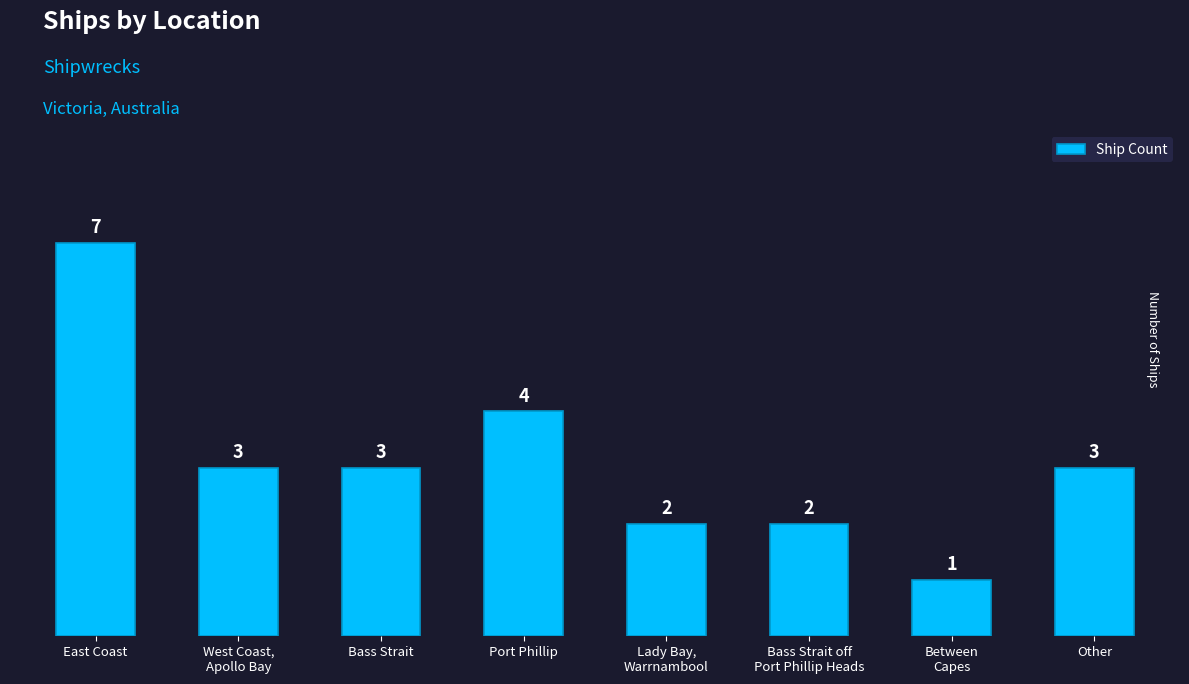

What value does the data have at Lady Bay,
Warrnambool?

2